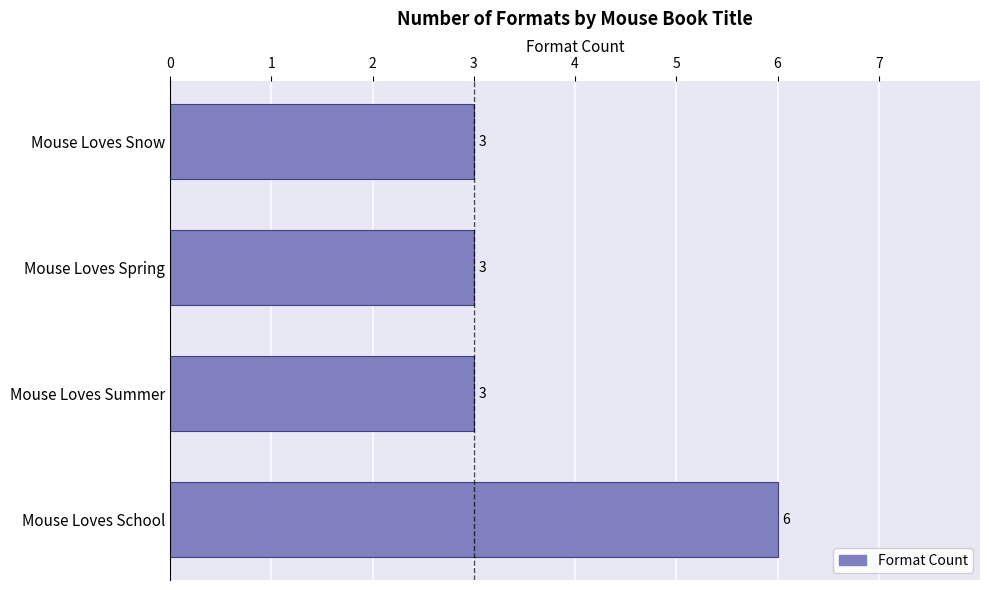

Is it true that the value at Mouse Loves Snow is 1?

False